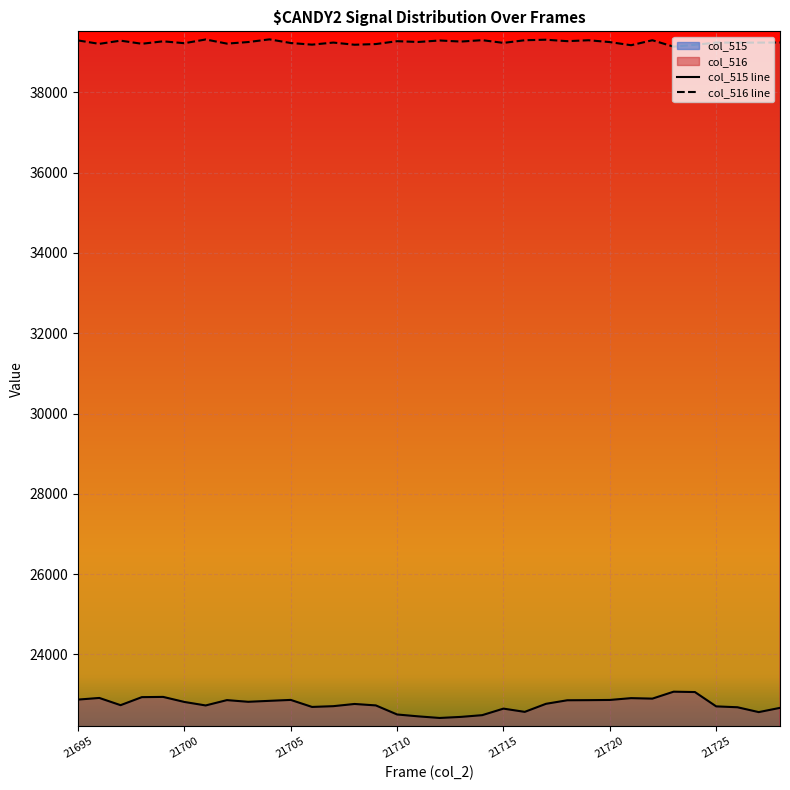

What is the difference between the highest and lowest values at 21720?

16393